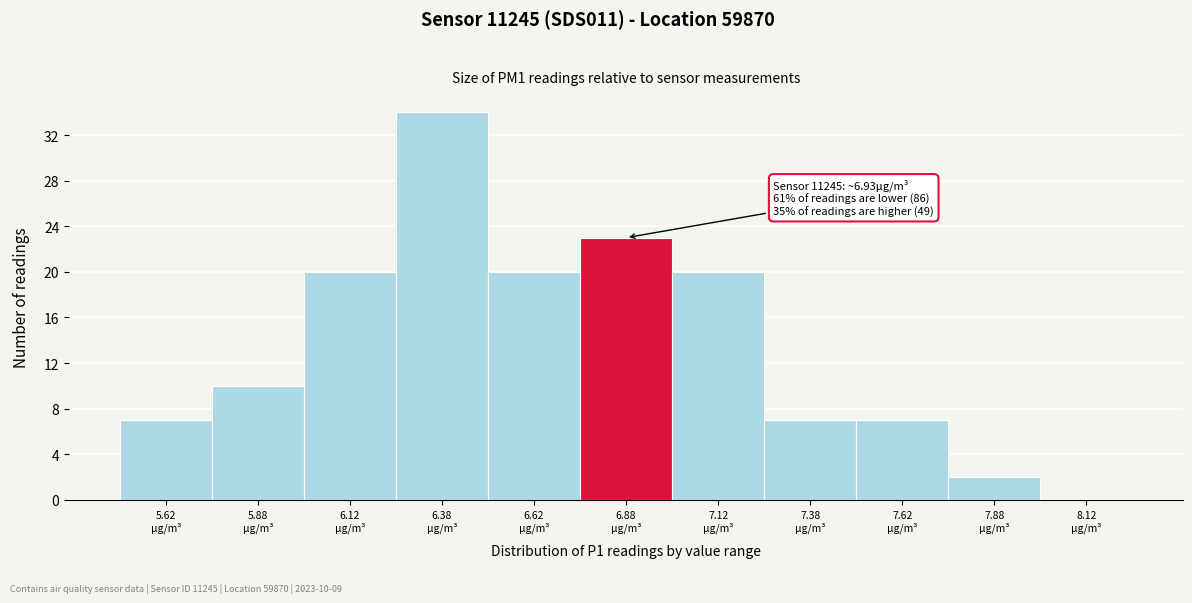

Which range on the x-axis has the tallest bar?

6.25 to 6.50